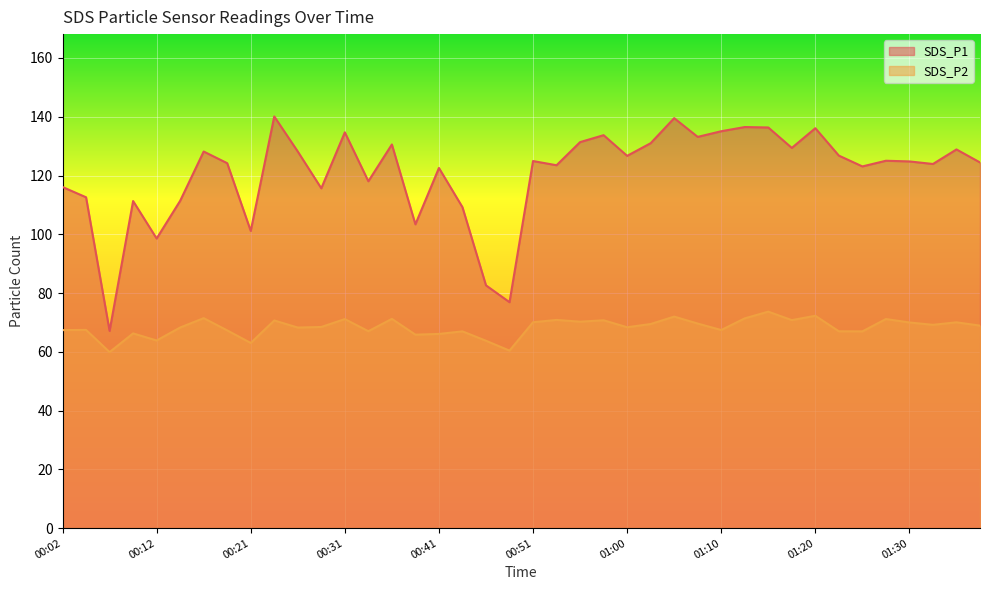

What is the total value across all series at 01:05?

211.5